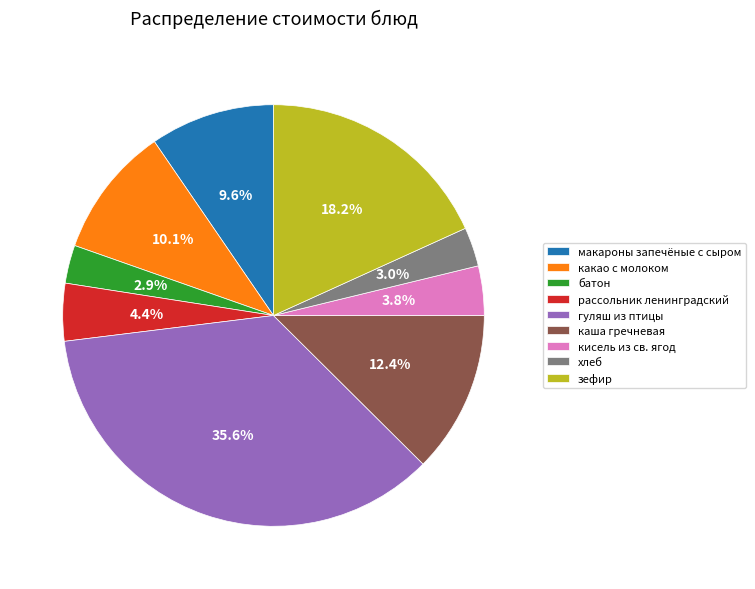

How much of the chart is everything except каша гречневая?

87.6%